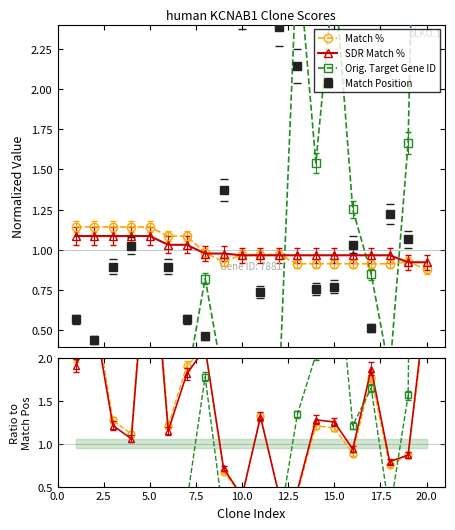

The value of SDR Match % at 10 is 2.0. True or false?

False